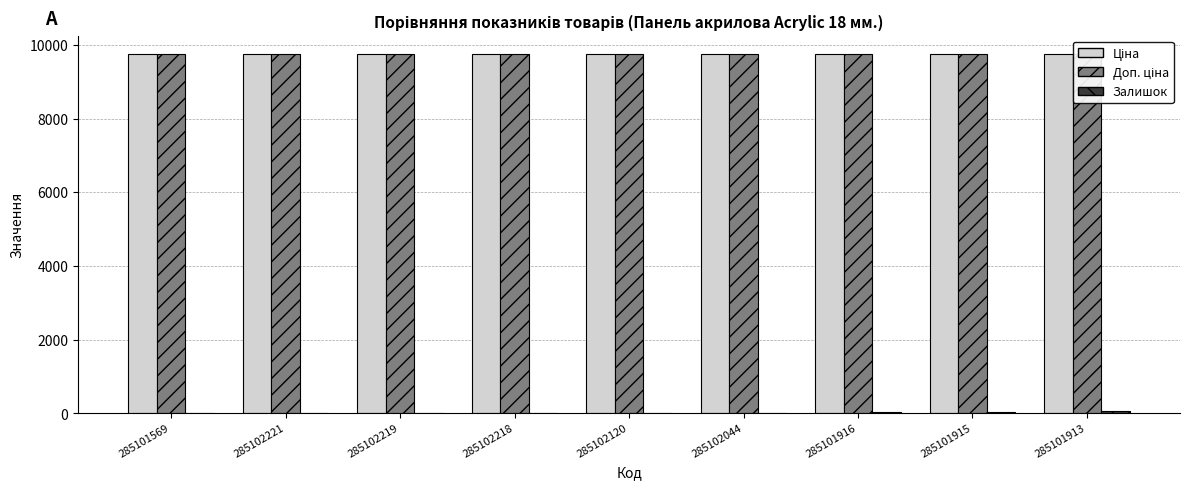

Reading right to left, list all the values displayed in this chart.

Ціна: 285101913=9764.4	285101915=9764.4	285101916=9764.4	285102044=9764.4	285102120=9764.4	285102218=9764.4	285102219=9764.4	285102221=9764.4	285101569=9764.4
Доп. ціна: 285101913=9764.4	285101915=9764.4	285101916=9764.4	285102044=9764.4	285102120=9764.4	285102218=9764.4	285102219=9764.4	285102221=9764.4	285101569=9764.4
Залишок: 285101913=63.0	285101915=30.0	285101916=38.0	285102044=8.0	285102120=16.0	285102218=8.0	285102219=13.0	285102221=16.0	285101569=19.0